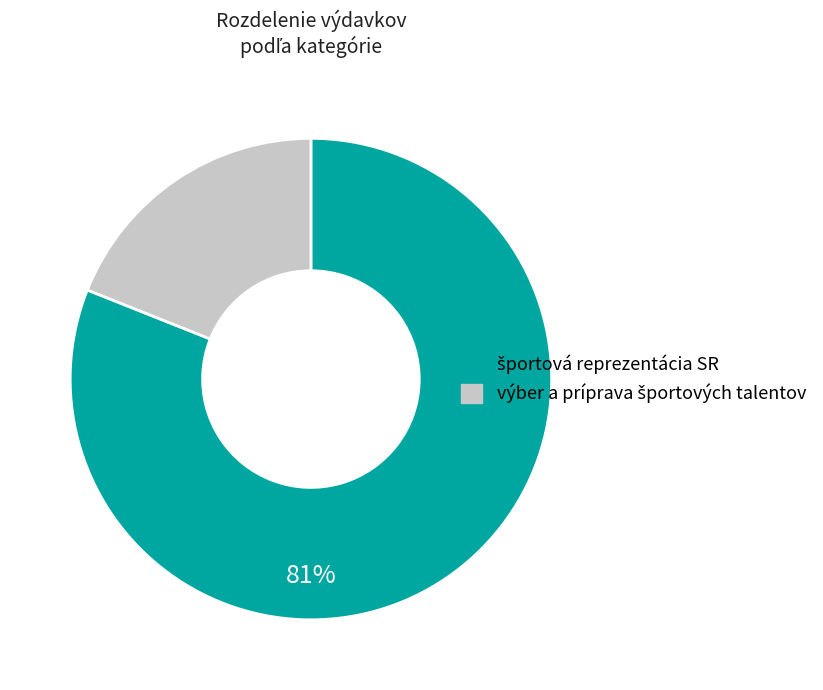

To the nearest percent, what is the difference between the largest and smallest slice percentages?

62%